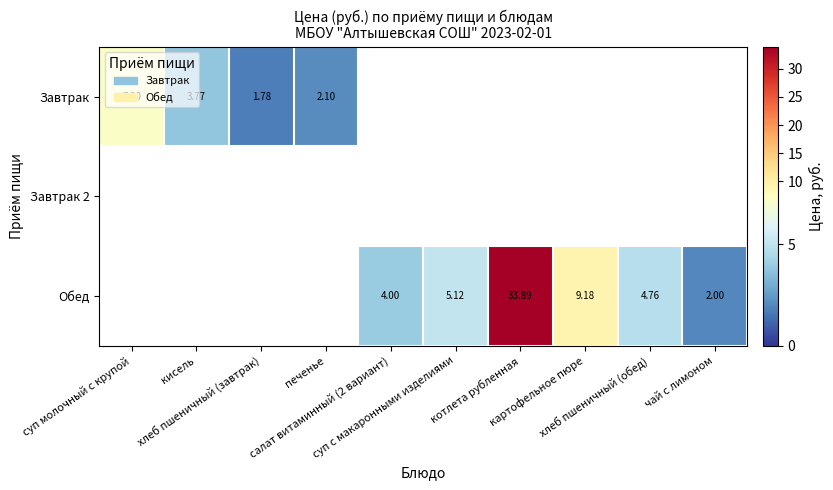

Count the number of data series in this chart.

3